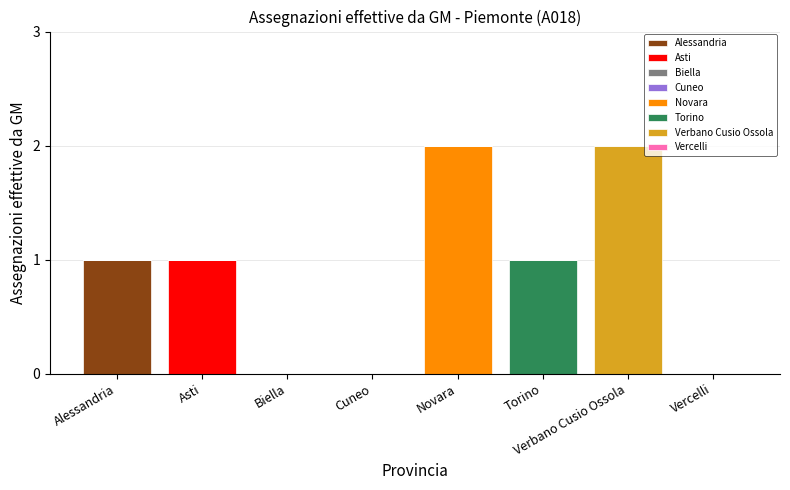

At which label does Alessandria reach its peak?

Alessandria